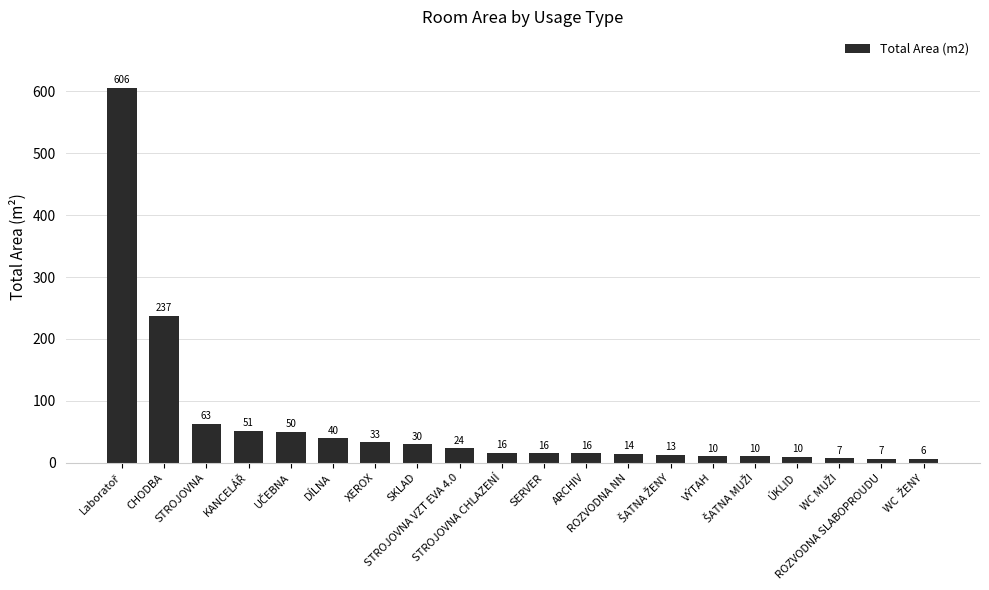

How many bars are there in total?

20